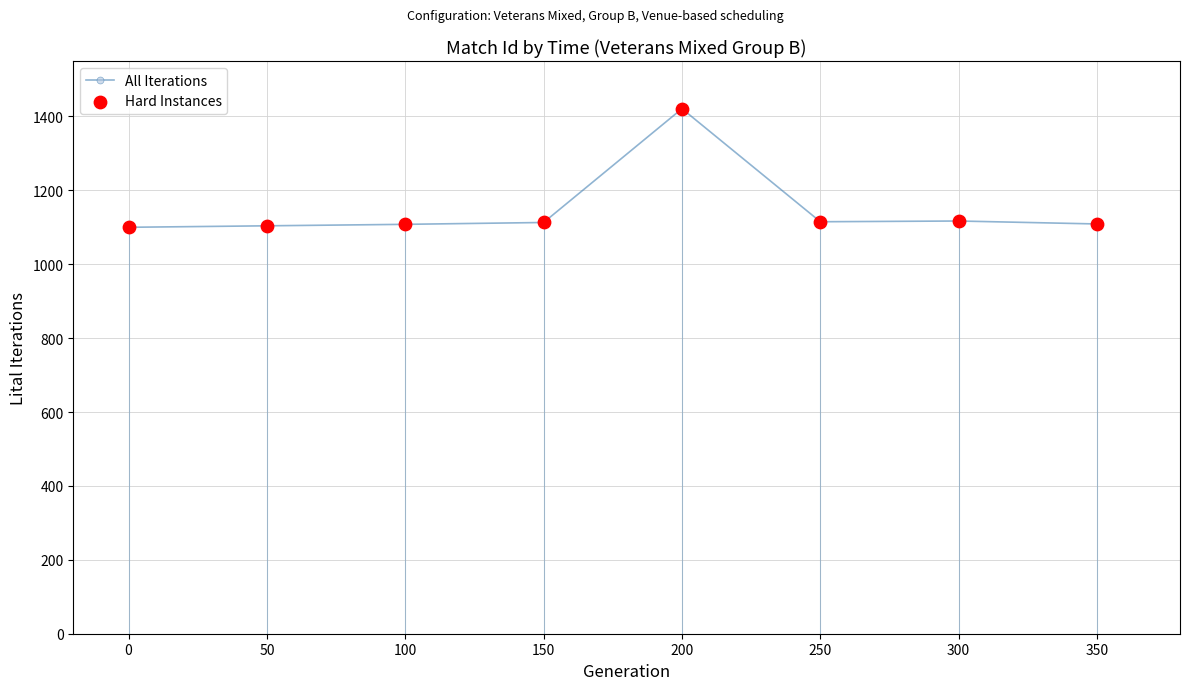

Is it true that the value at 50 is 289?

False